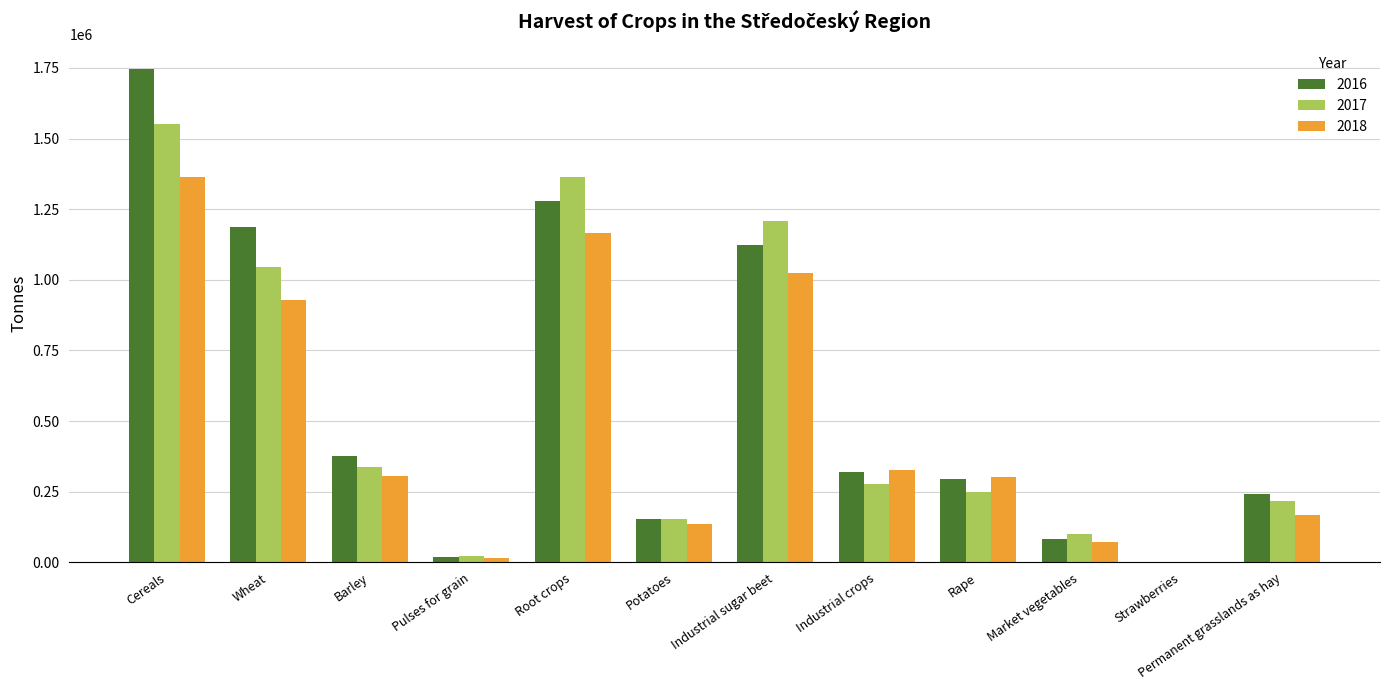

What is the sum of all 2018 values?

5813347.2